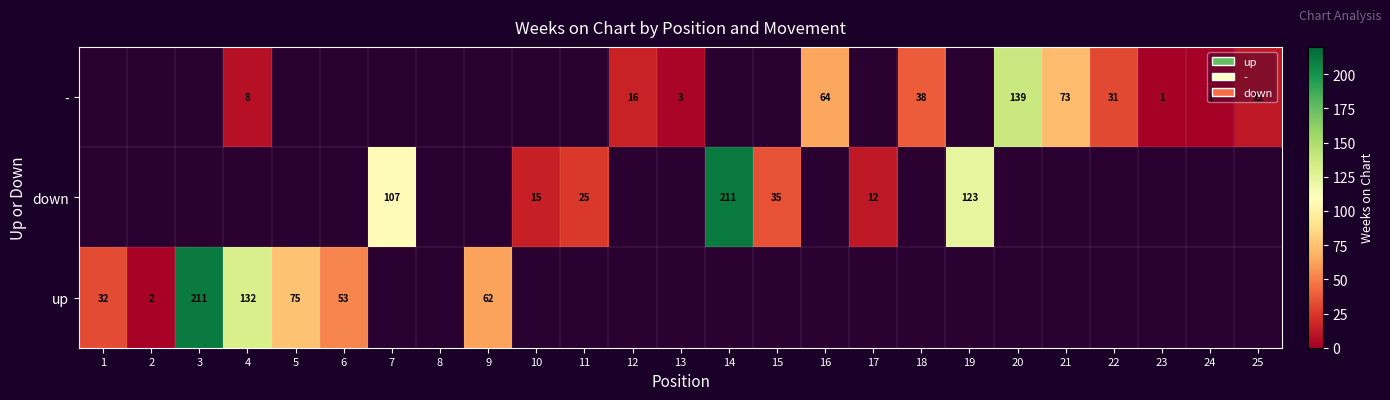

Which has a higher value, 9 or 4?

4